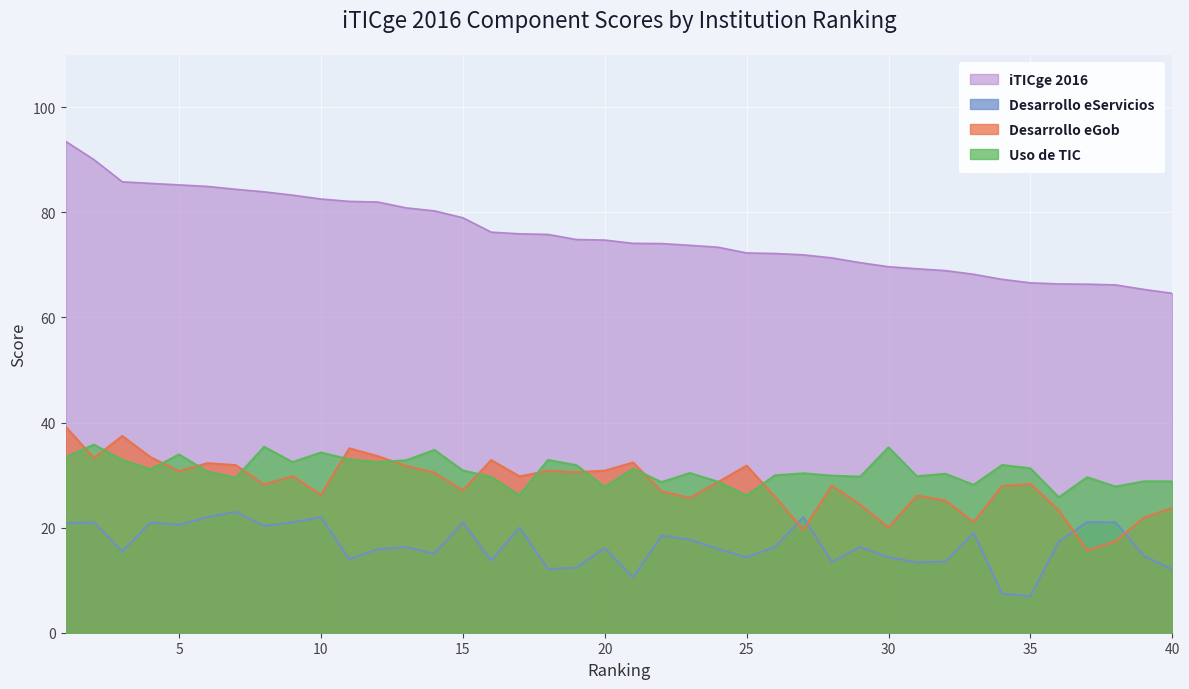

True or false: iTICge 2016 has a value of 70.4 at 29.

True